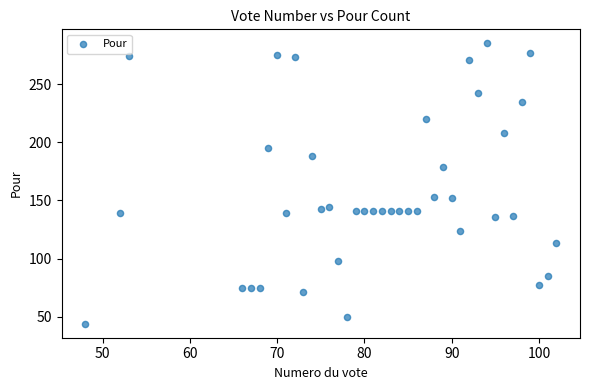

What is the range of X values (max minus min)?

54